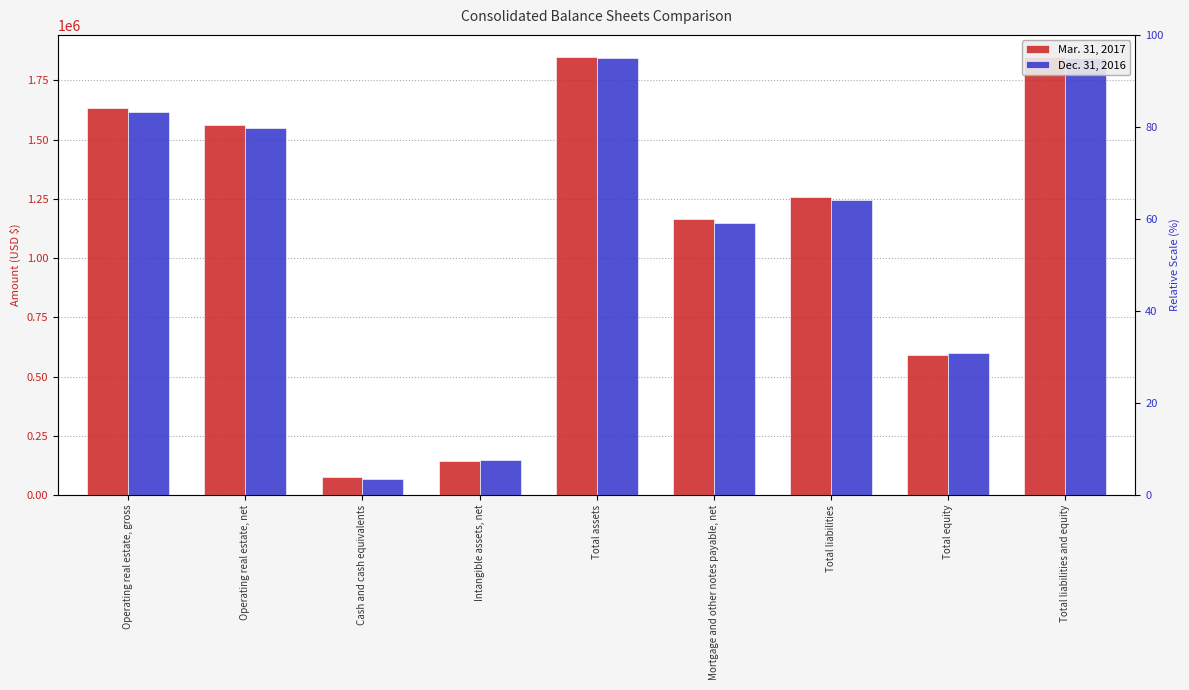

At which category does the chart reach its peak across all series?

Total assets